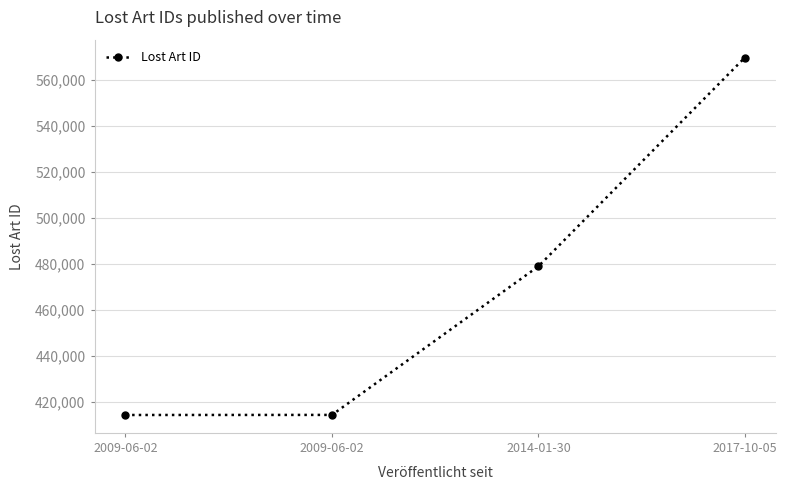

List the labels in order of value, largest first.

2017-10-05, 2014-01-30, 2009-06-02, 2009-06-02